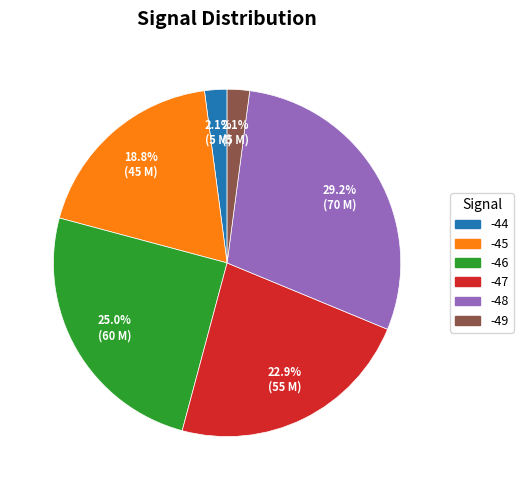

Is it true that -49 is 7% of the pie?

False